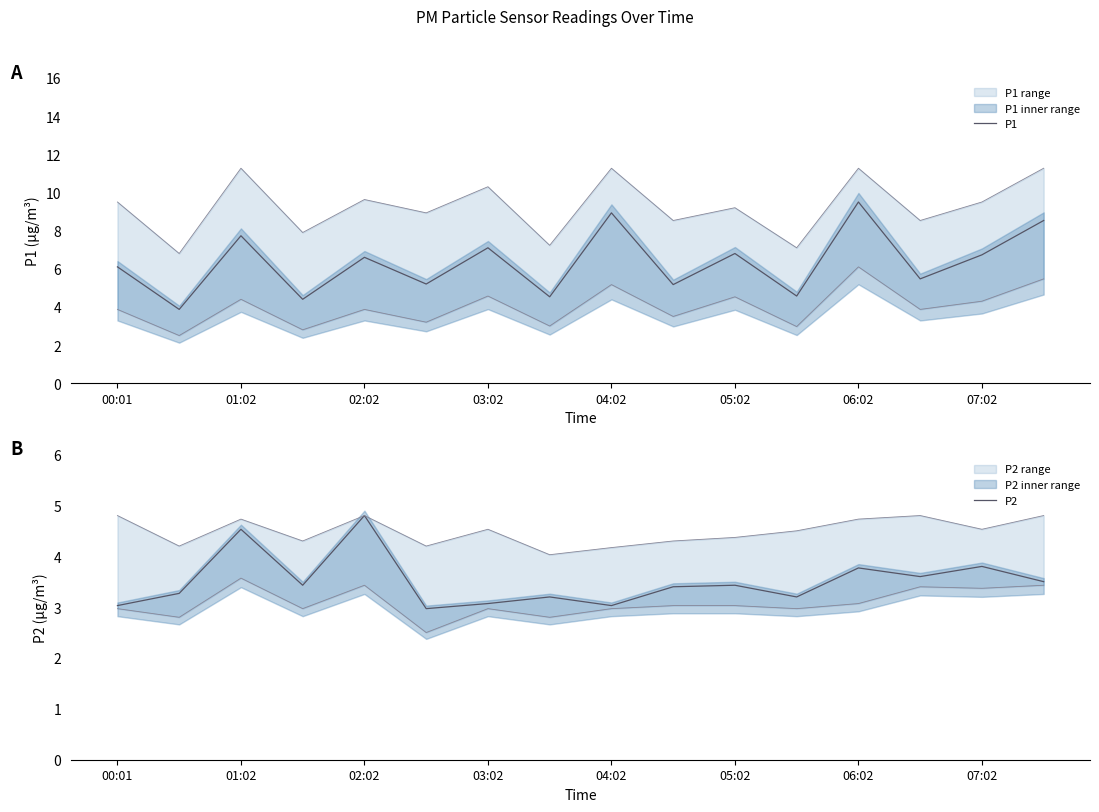

At which label is P1 closest to 6?

00:01